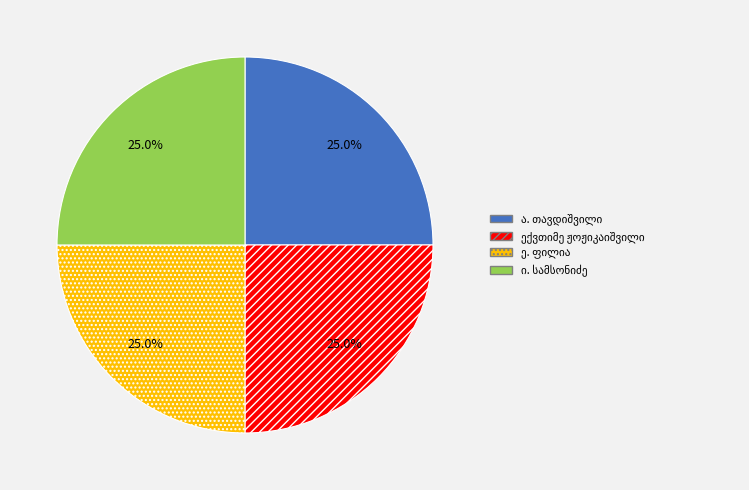

Is there a majority slice in this chart?

No